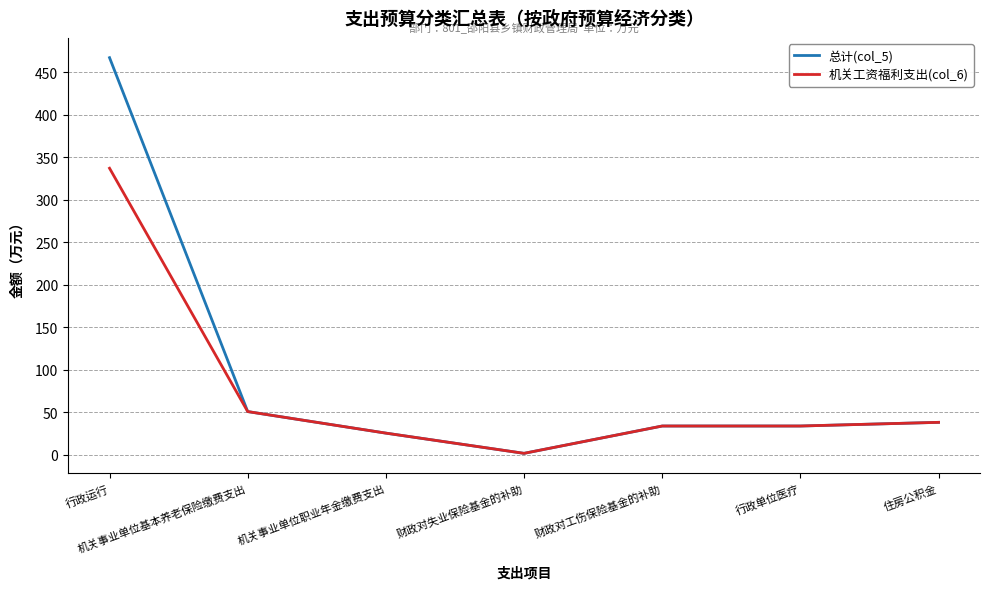

What is the smallest value displayed?

1.6